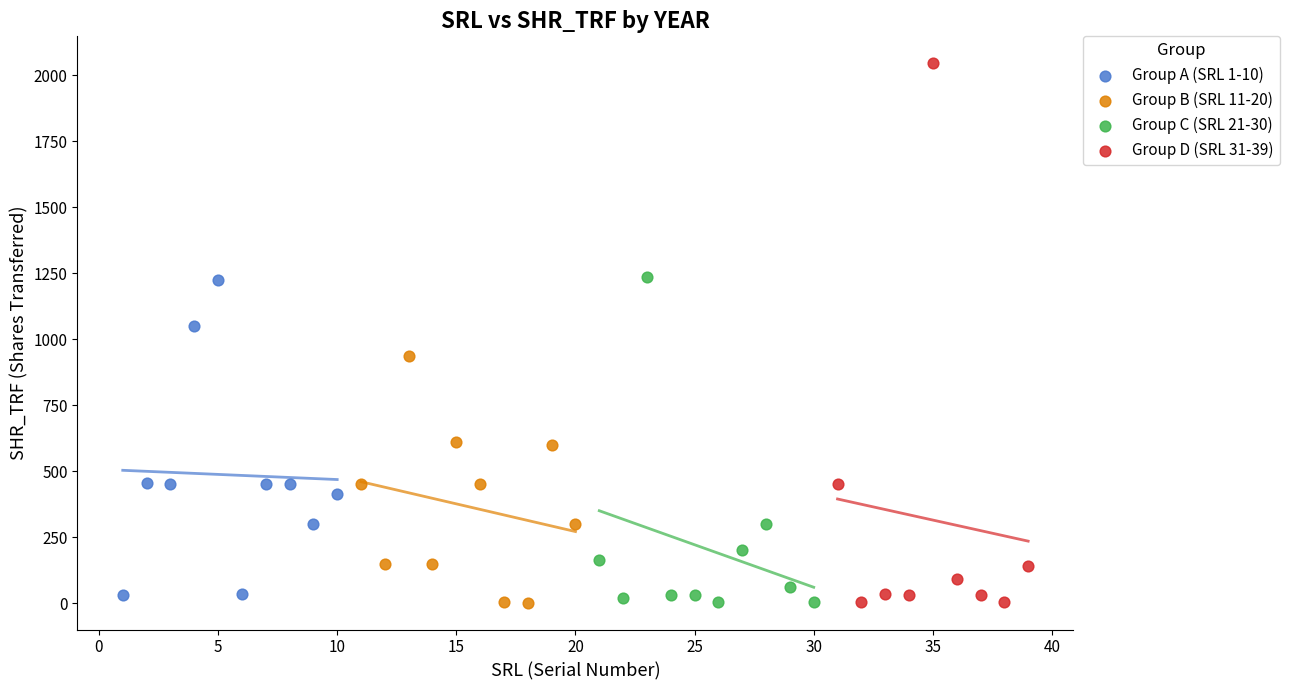

Which series reaches the maximum Y coordinate?

Group D (SRL 31-39)